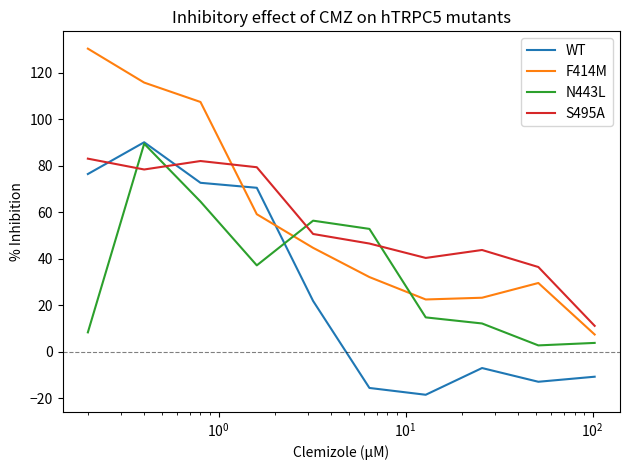

Does the chart have visible grid lines?

No